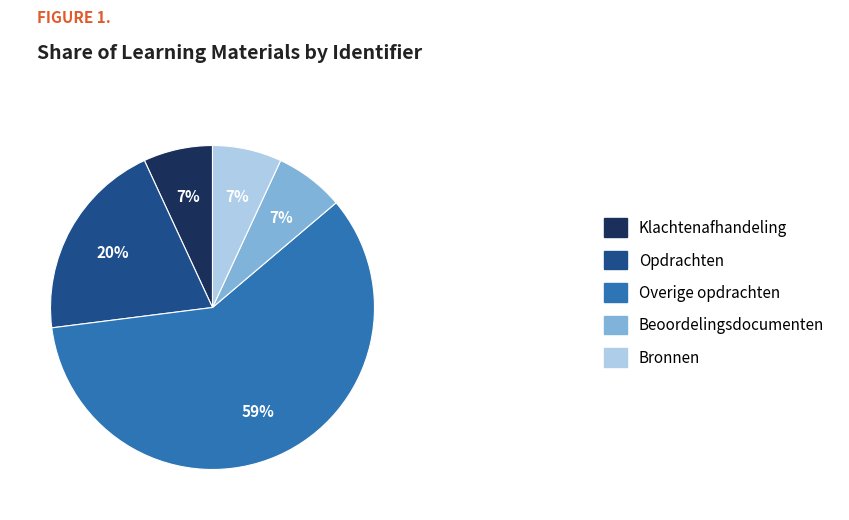

True or false: Beoordelingsdocumenten accounts for 7% of the total.

True